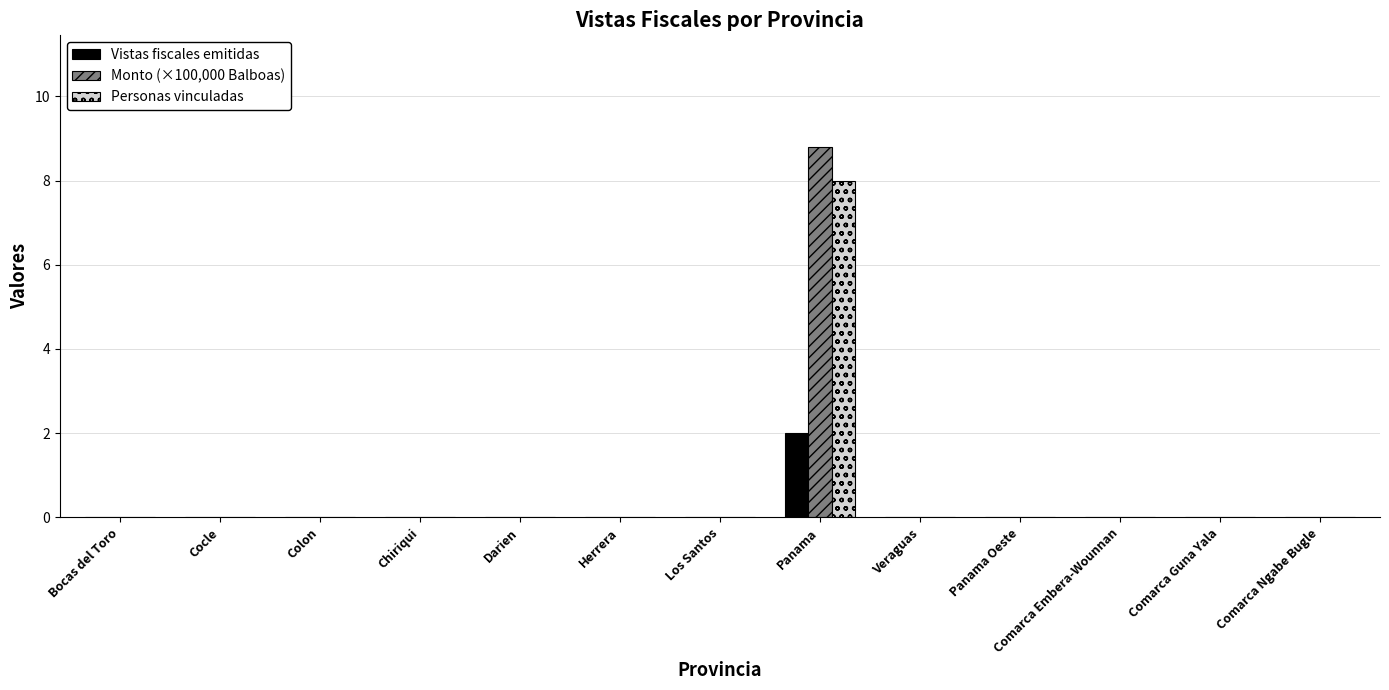

What is the greatest value displayed?

8.8